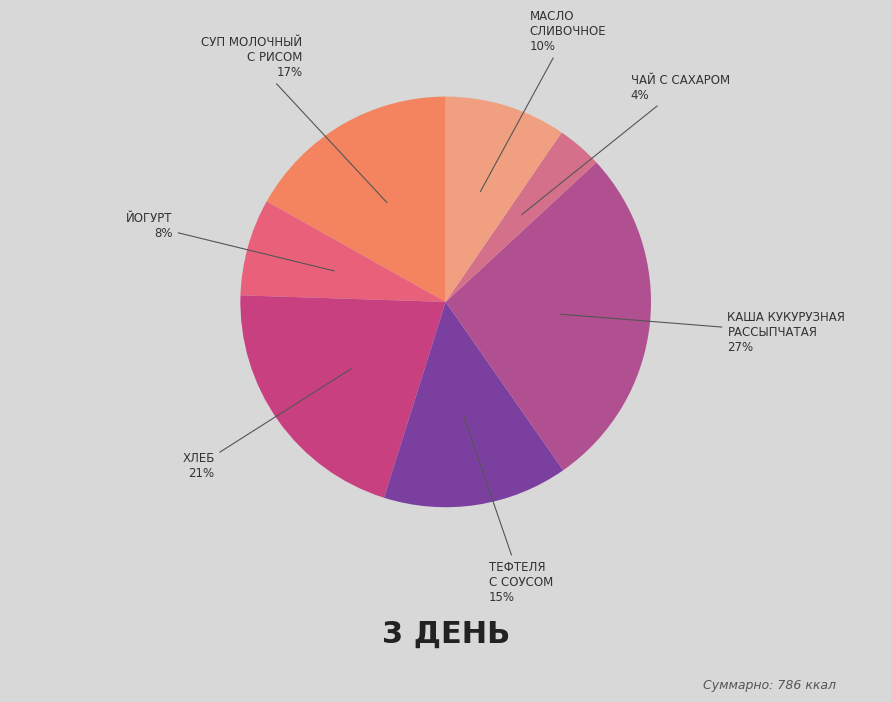

How many slices are in this pie chart?

7